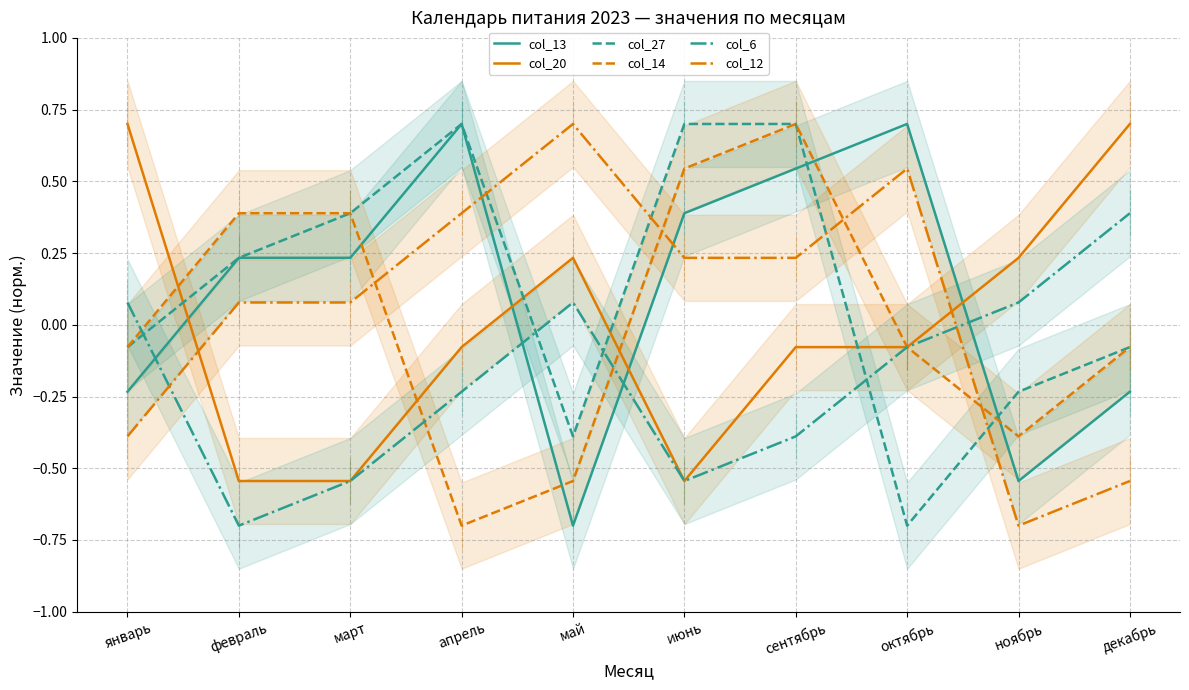

What are all the series names shown in the legend?

col_13, col_20, col_27, col_14, col_6, col_12